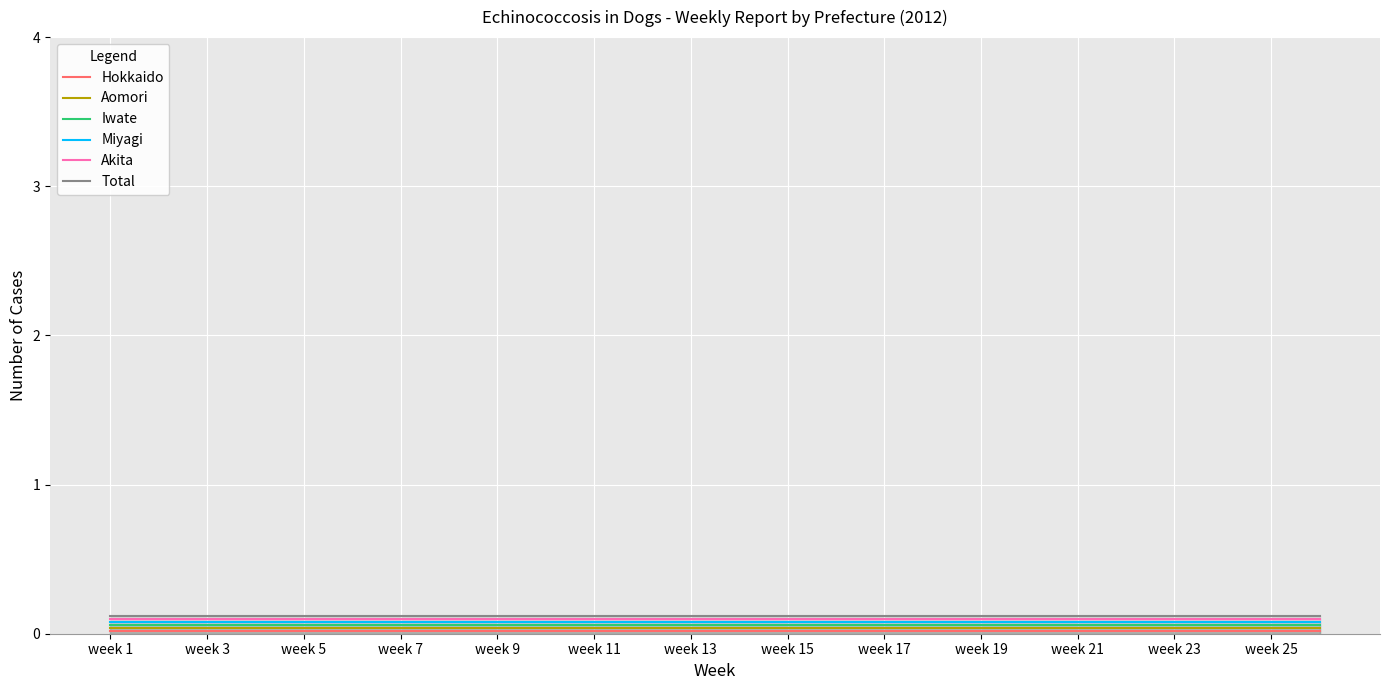

True or false: Miyagi and Aomori cross at least once.

False